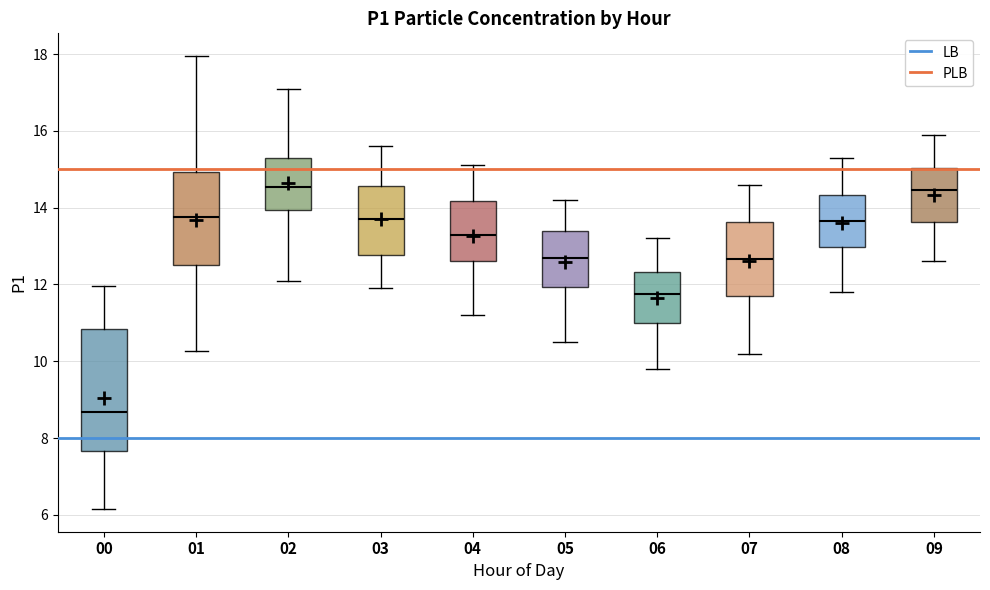

Reading left to right, read every box against the y-axis: the position of its median line, the range the box covers, and the ends of its whiskers. The values are not printed on the chart, so give them approximately, as read against the axis.

00: median 8.6, box 7.6 to 10.8, whiskers 6.2 to 12.0
01: median 13.8, box 12.6 to 15.0, whiskers 10.2 to 18.0
02: median 14.6, box 14.0 to 15.2, whiskers 12.2 to 17.2
03: median 13.8, box 12.8 to 14.6, whiskers 12.0 to 15.6
04: median 13.4, box 12.6 to 14.2, whiskers 11.2 to 15.2
05: median 12.8, box 12.0 to 13.4, whiskers 10.6 to 14.2
06: median 11.8, box 11.0 to 12.4, whiskers 9.8 to 13.2
07: median 12.6, box 11.8 to 13.6, whiskers 10.2 to 14.6
08: median 13.6, box 13.0 to 14.4, whiskers 11.8 to 15.4
09: median 14.4, box 13.6 to 15.0, whiskers 12.6 to 16.0